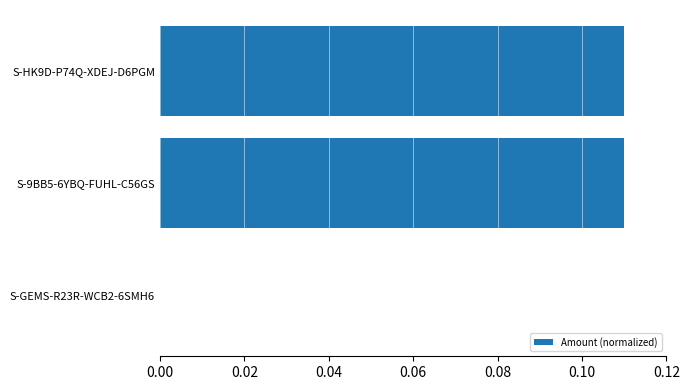

Does the chart contain stacked bars?

No